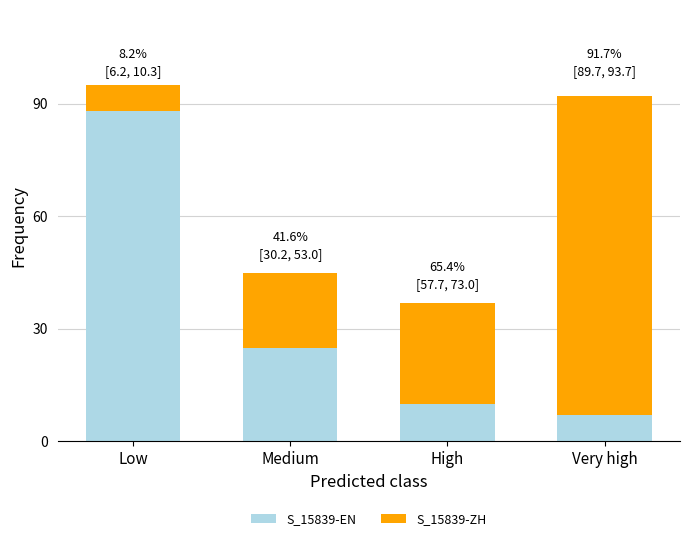

What is the total value across all series at Very high?

92